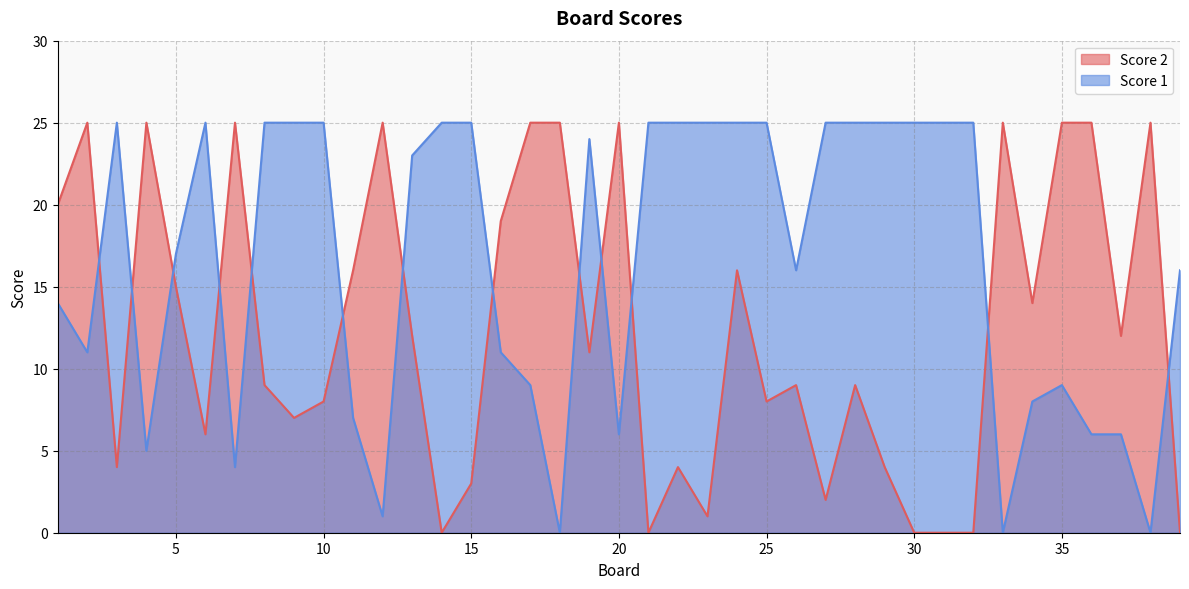

The value of Score 1 at 3 is 25. True or false?

True